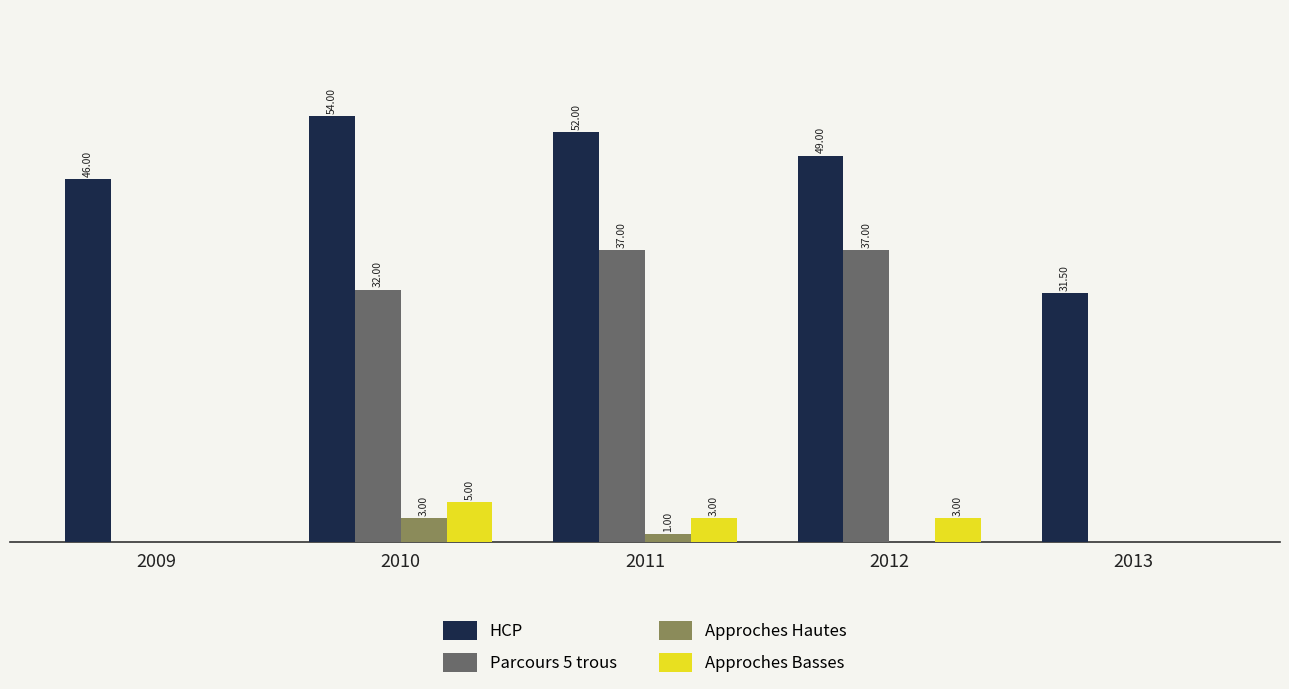

Which series has the largest total across all categories?

HCP